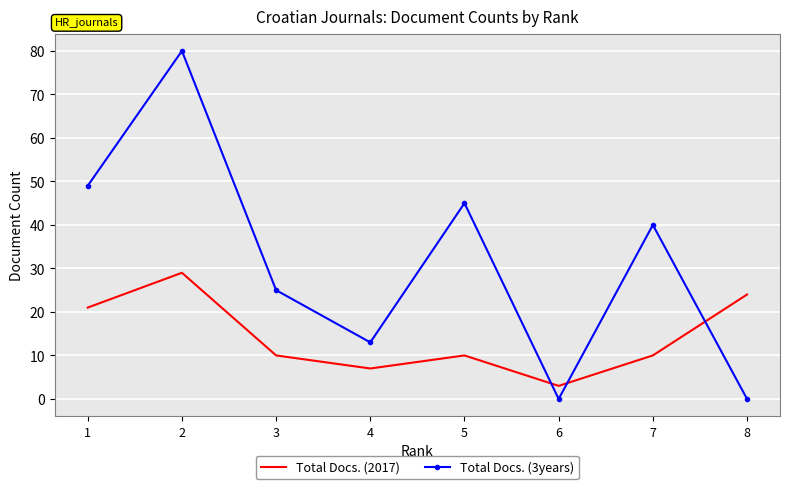

The value of Total Docs. (3years) at 2 is 80. True or false?

True